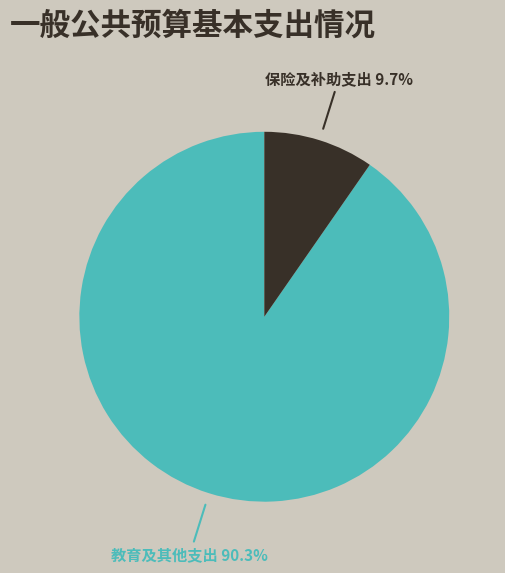

Is there any slice that represents more than half of the pie?

Yes